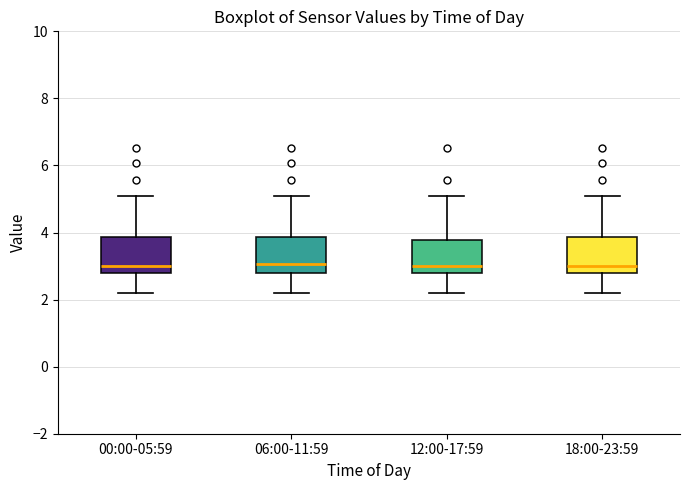

Reading left to right, read every box against the y-axis: the position of its median line, the range the box covers, and the ends of its whiskers. The values are not printed on the chart, so give them approximately, as read against the axis.

00:00-05:59: median 3.0, box 2.8 to 3.8, whiskers 2.2 to 5.2
06:00-11:59: median 3.0, box 2.8 to 3.8, whiskers 2.2 to 5.2
12:00-17:59: median 3.0, box 2.8 to 3.8, whiskers 2.2 to 5.2
18:00-23:59: median 3.0, box 2.8 to 3.8, whiskers 2.2 to 5.2